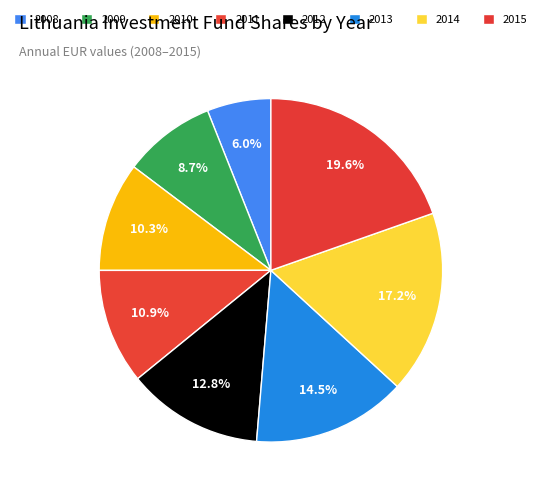

To the nearest percent, what percentage of the pie is 2013?

15%